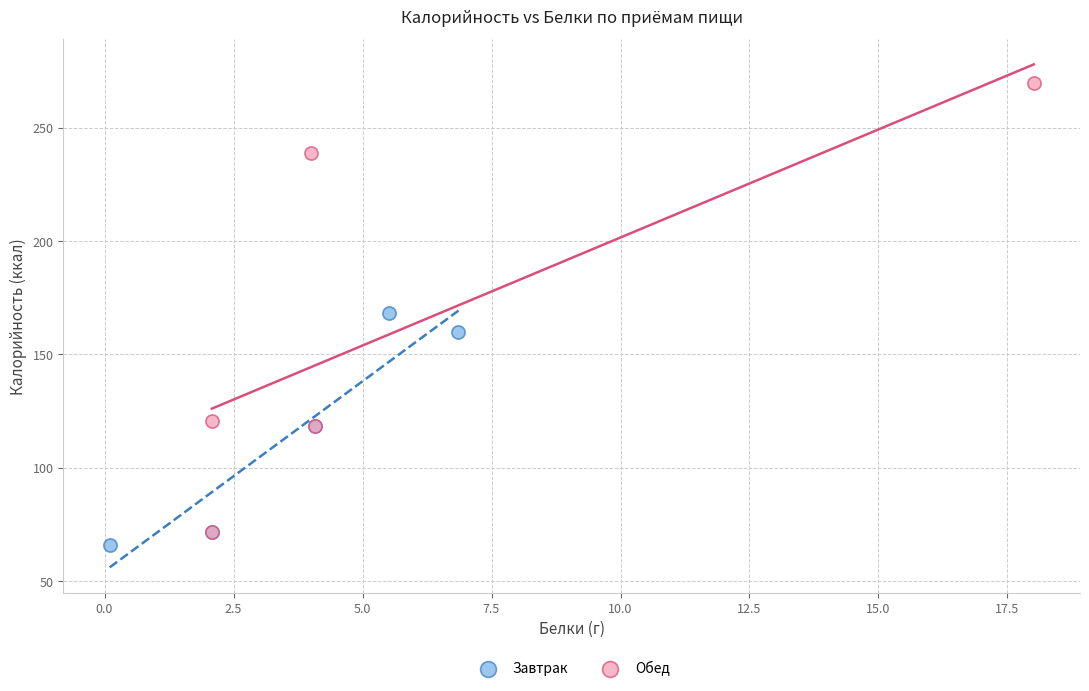

Which series reaches the maximum Y coordinate?

Обед